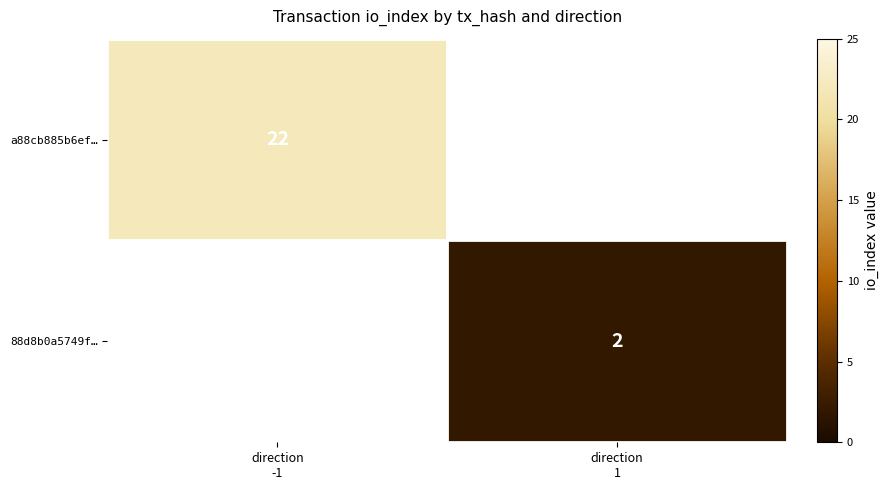

At which category is the sum across all series the highest?

direction
-1